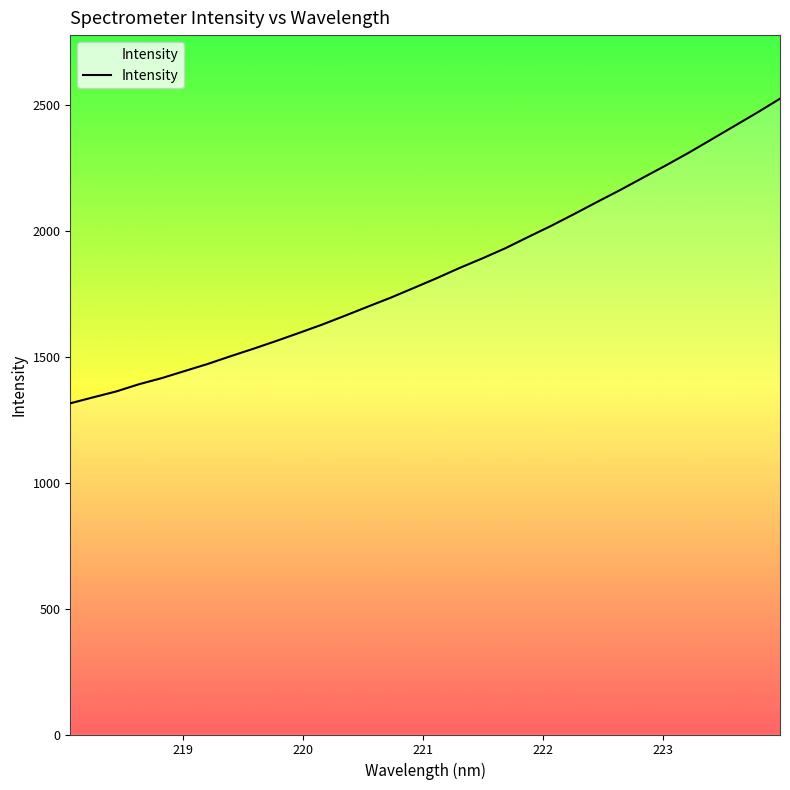

Count the number of categories in the chart.

32